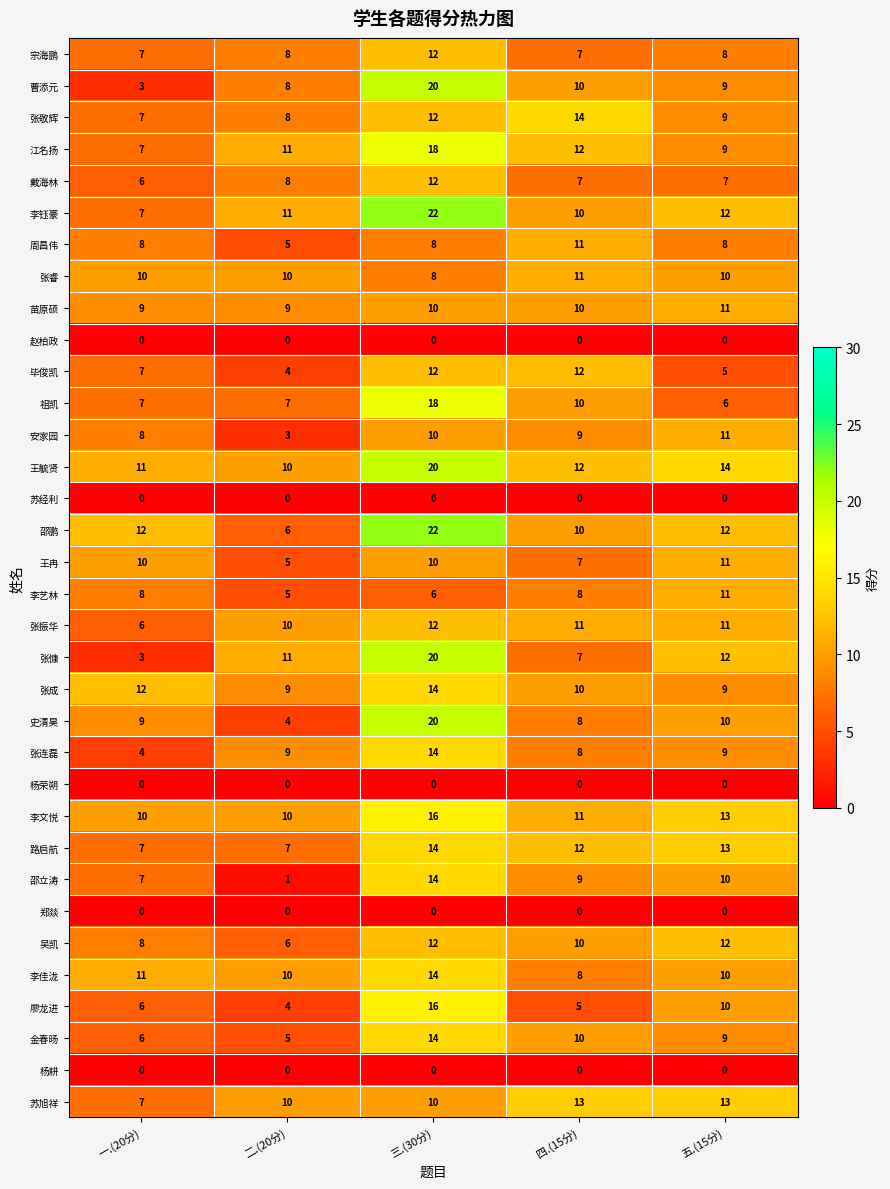

Count the number of categories in the chart.

5